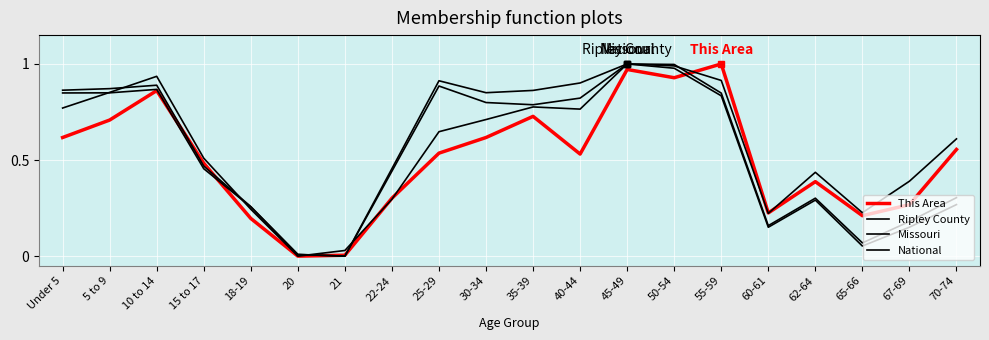

Is this an area chart (filled region under the line)?

No